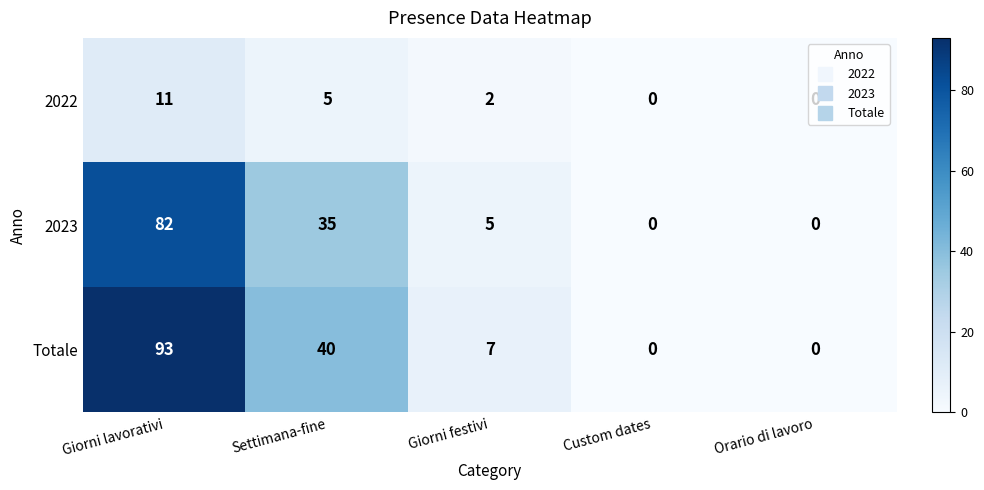

What is the difference between the highest and lowest values at Giorni festivi?

5